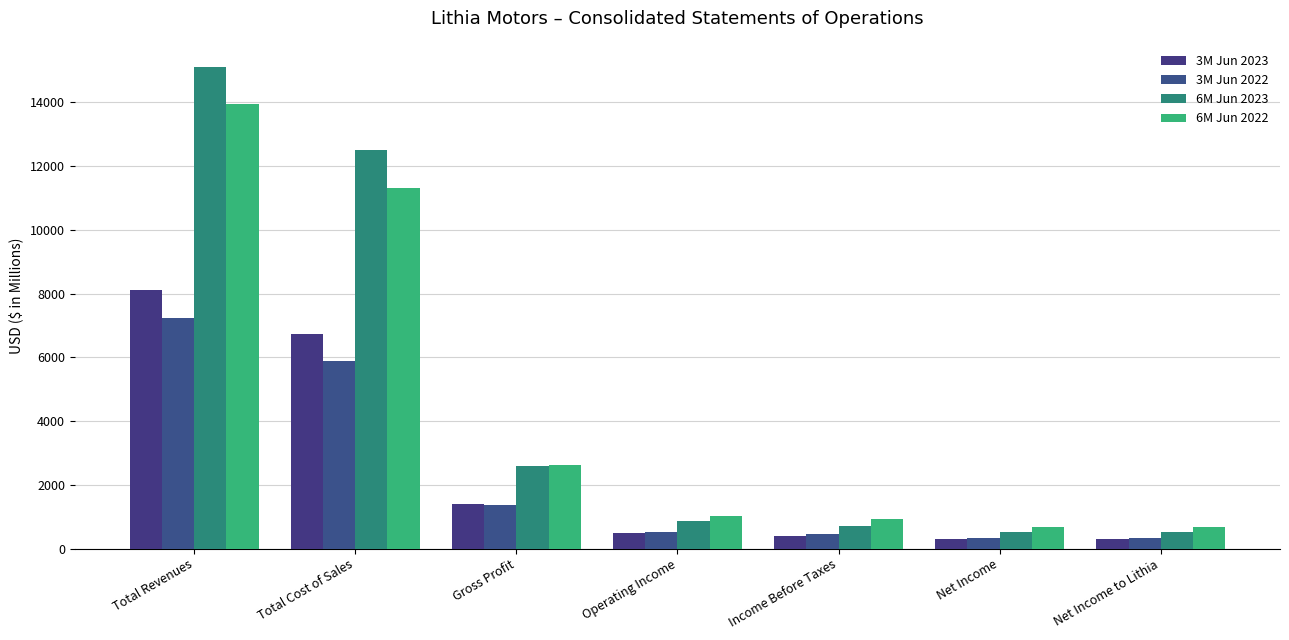

True or false: 3M Jun 2022 has a value of 2843.7 at Total Cost of Sales.

False